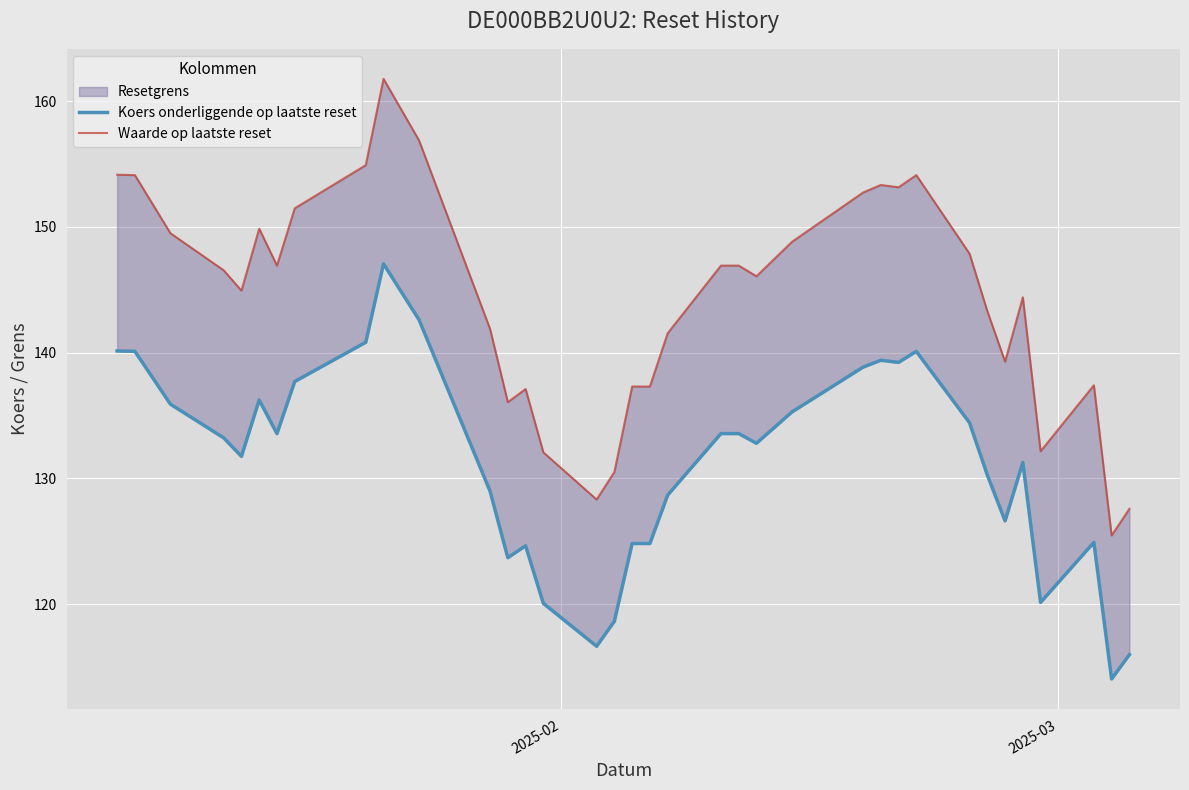

What is the sum of all Waarde op laatste reset values?

5192.9